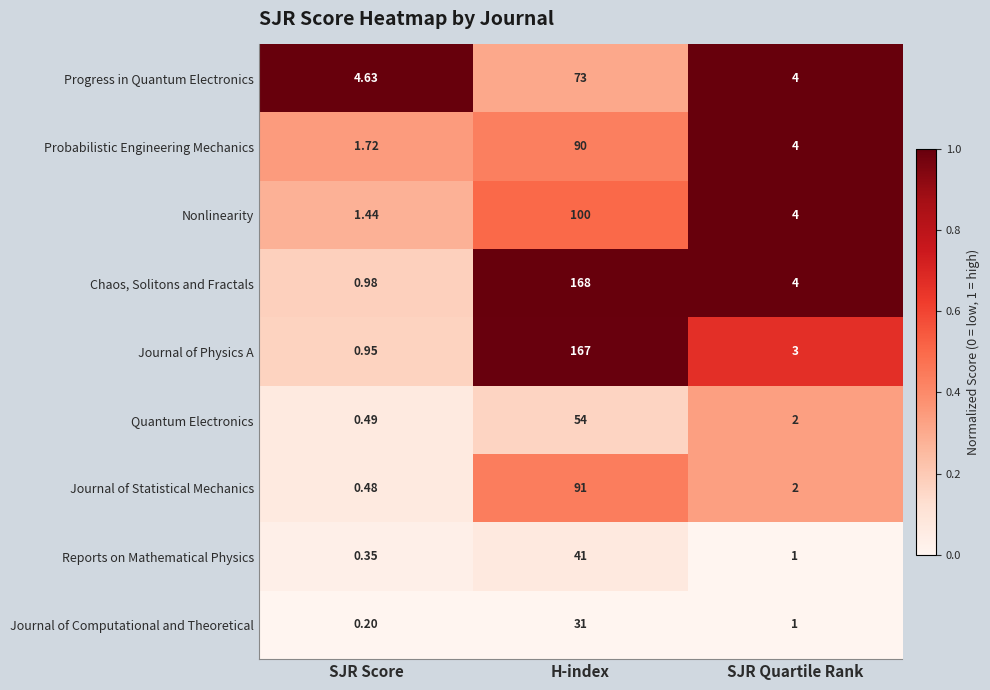

At which label does Journal of Physics A first exceed 3?

H-index